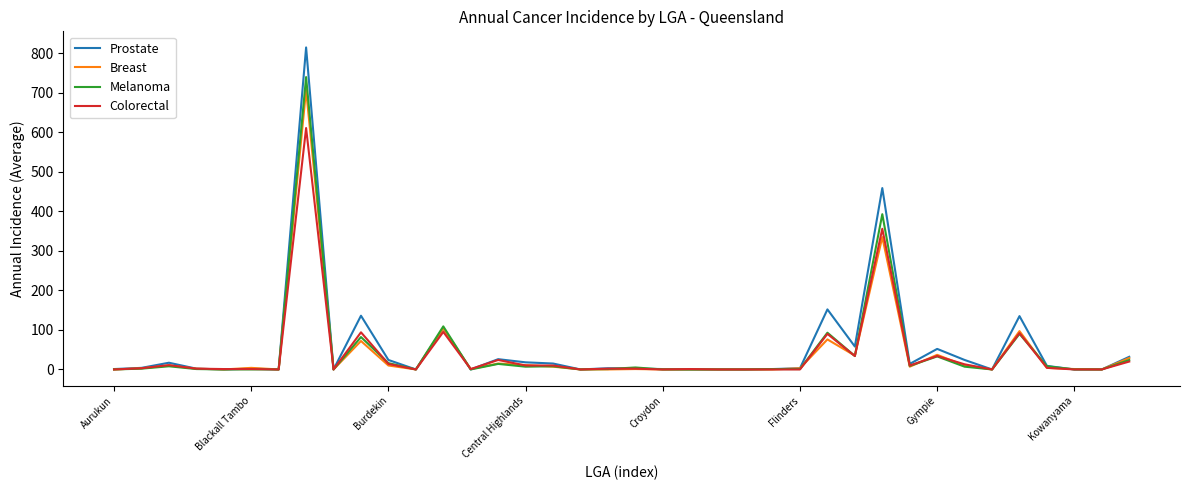

How many distinct data groups are displayed?

4